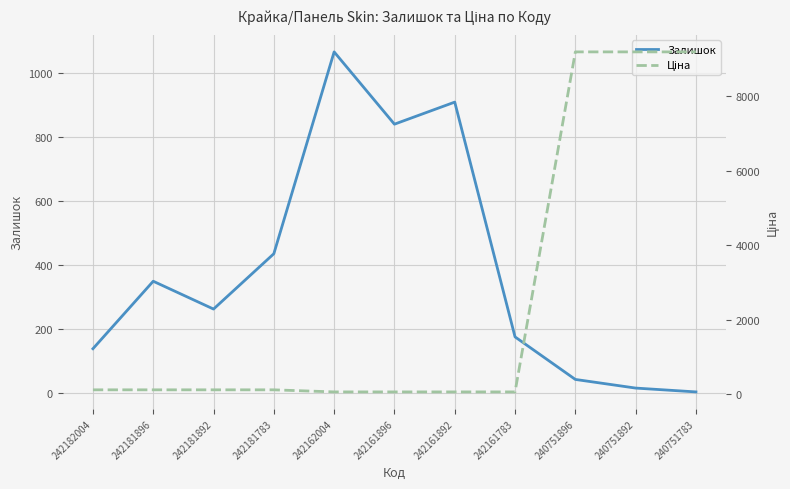

Which series ends up on top after the final intersection of Залишок and Ціна?

Ціна